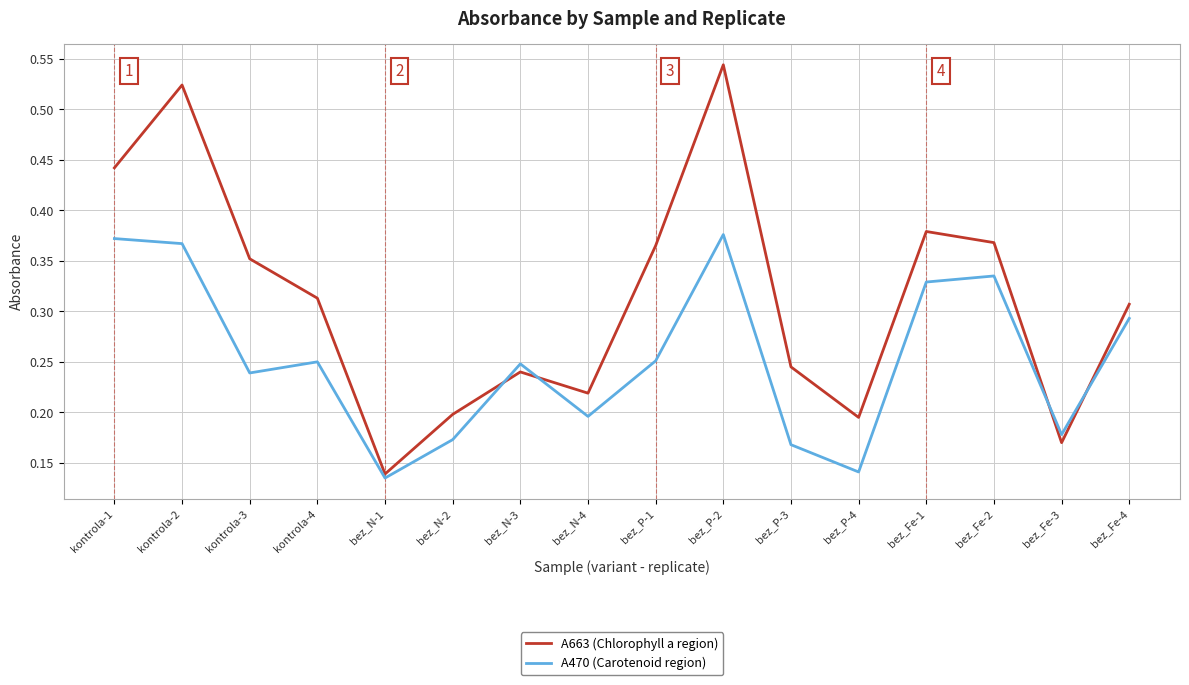

The A663 (Chlorophyll a region) series shows 0.2 at bez_P-2. True or false?

False